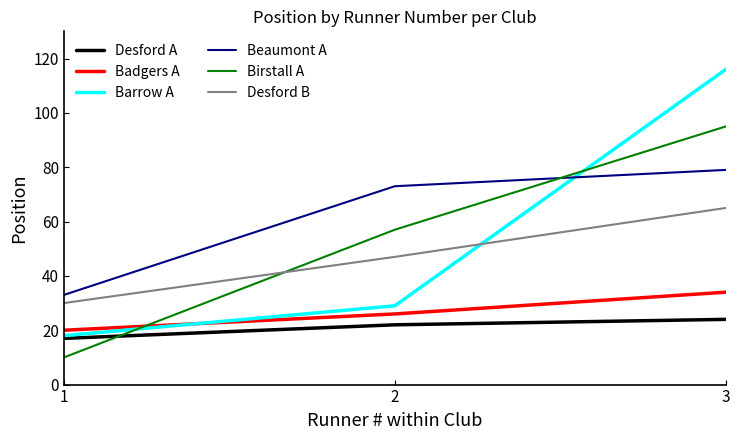

Count the Desford B values in the range 30 to 65.

3